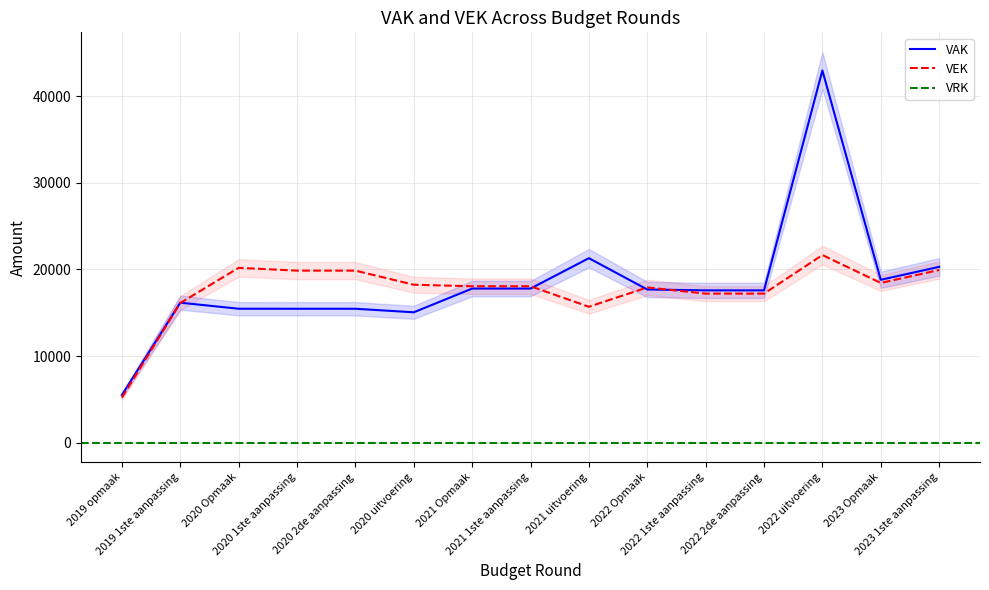

Which category has the highest value across all series?

2022 uitvoering